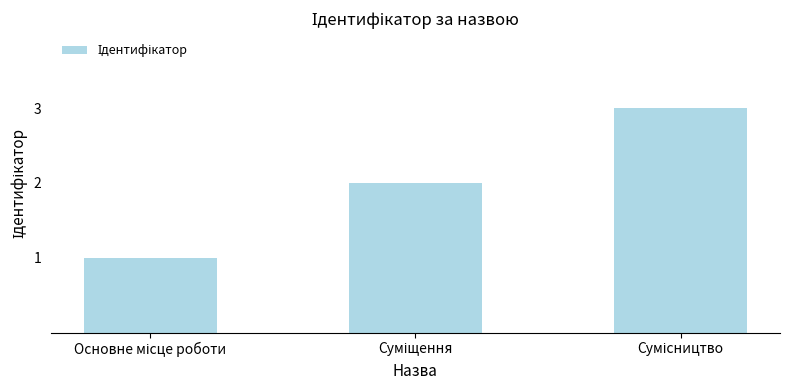

What is the sum of all values?

6